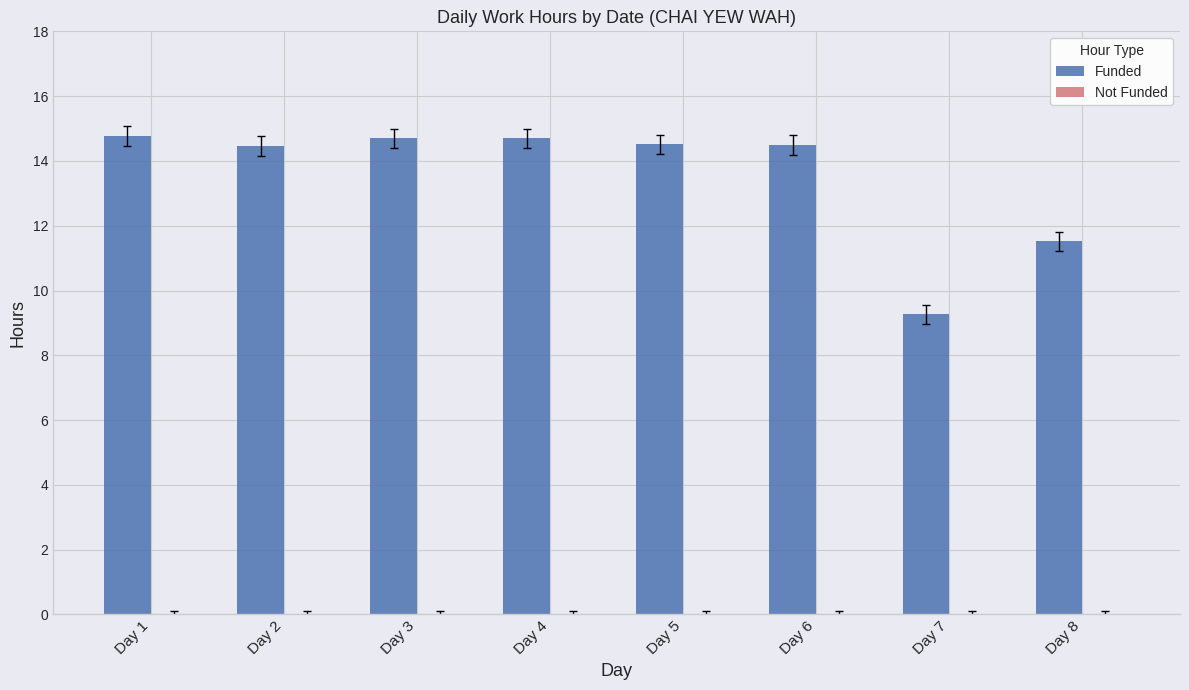

Where is the data nearest to the value 12?

Day 8